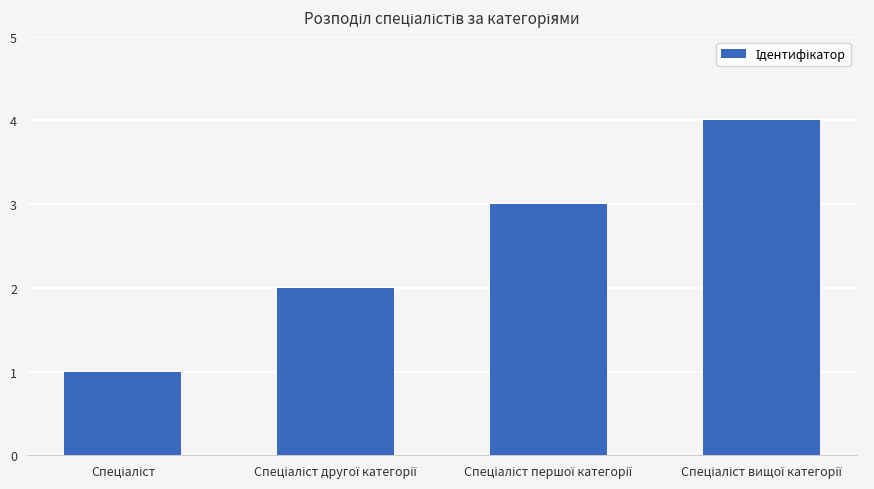

What is the greatest value displayed?

4